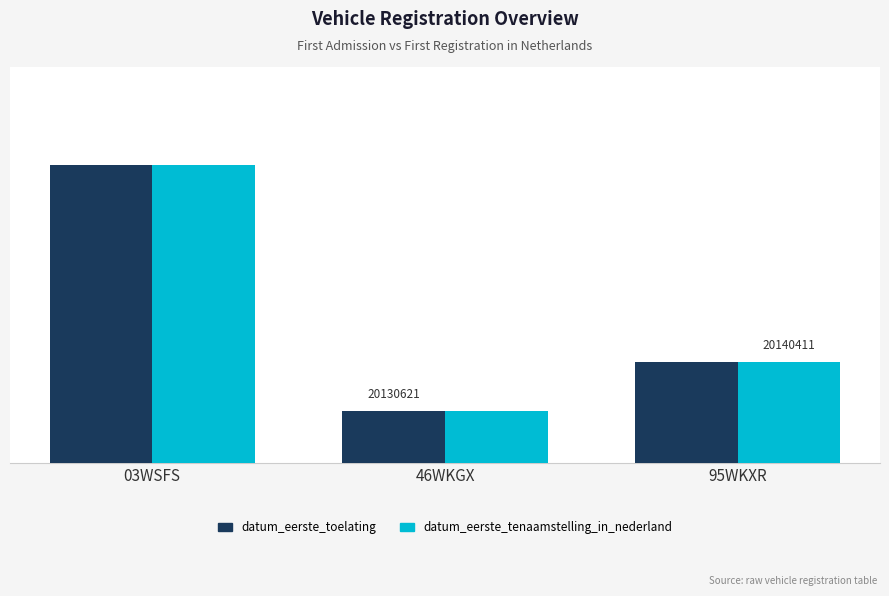

Does the chart contain any negative values?

No